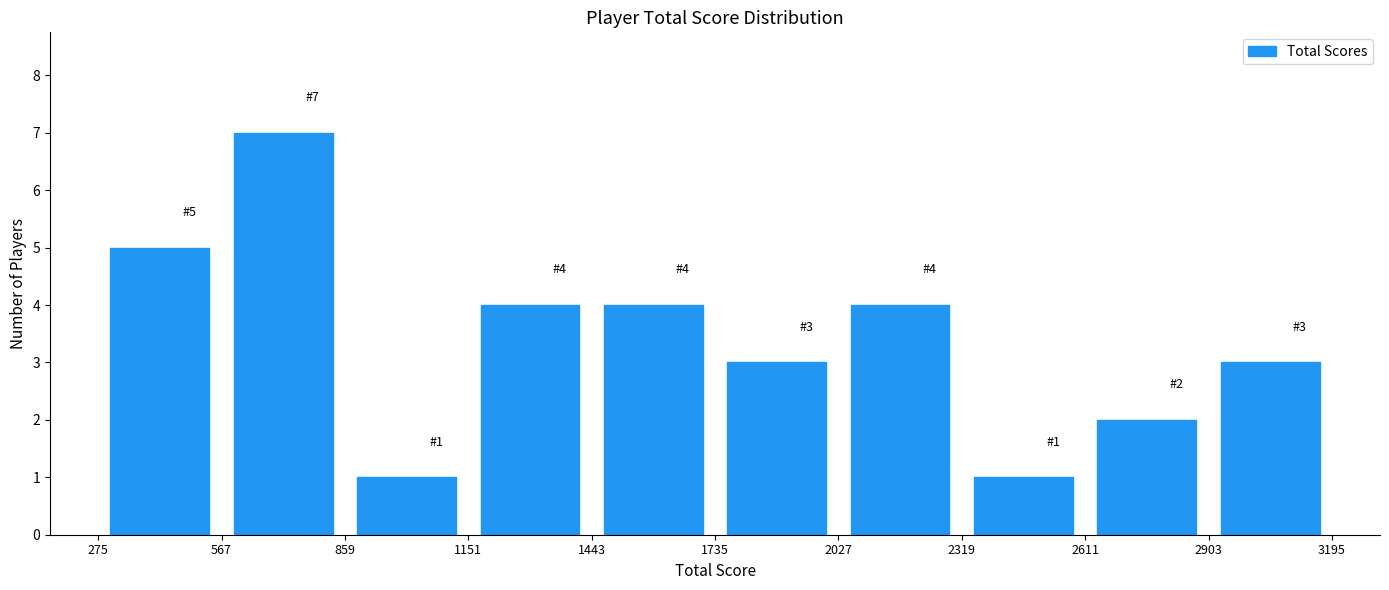

Which range on the x-axis has the tallest bar?

567 to 859